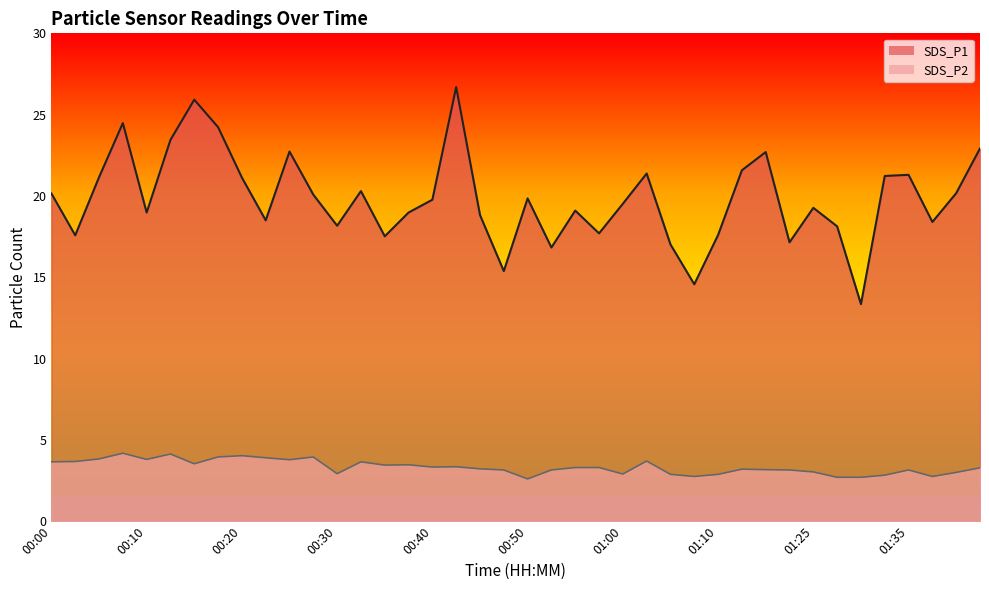

What is the difference between the SDS_P2 values at 00:52 and 00:37?

0.3